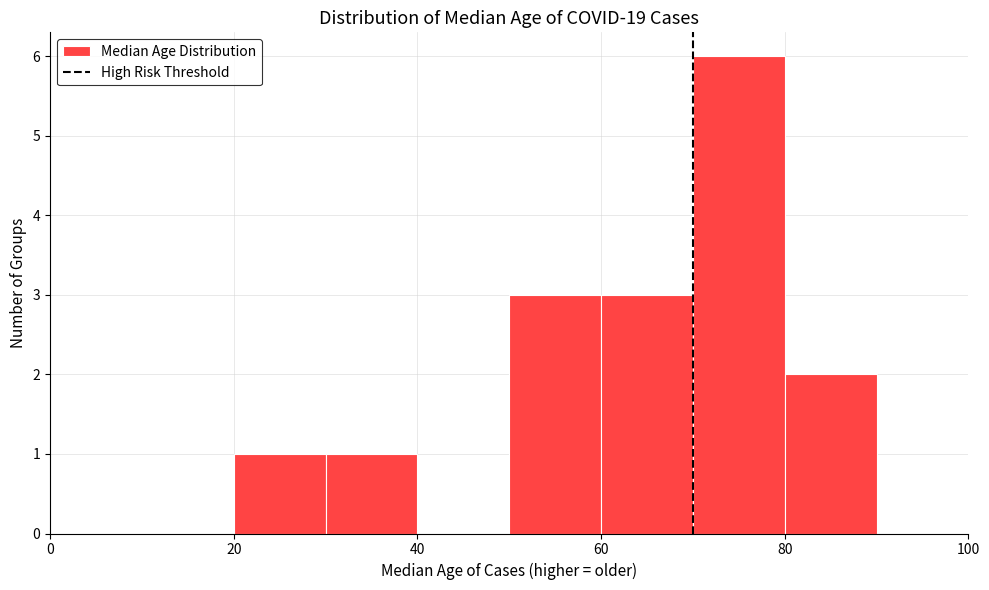

Reading left to right, transcribe this chart: for each bar, give the range it covers on the x-axis and its height. The values are not printed on the chart, so give them approximately, as read against the axis.

0 to 10: 0
10 to 20: 0
20 to 30: 1
30 to 40: 1
40 to 50: 0
50 to 60: 3
60 to 70: 3
70 to 80: 6
80 to 90: 2
90 to 100: 0